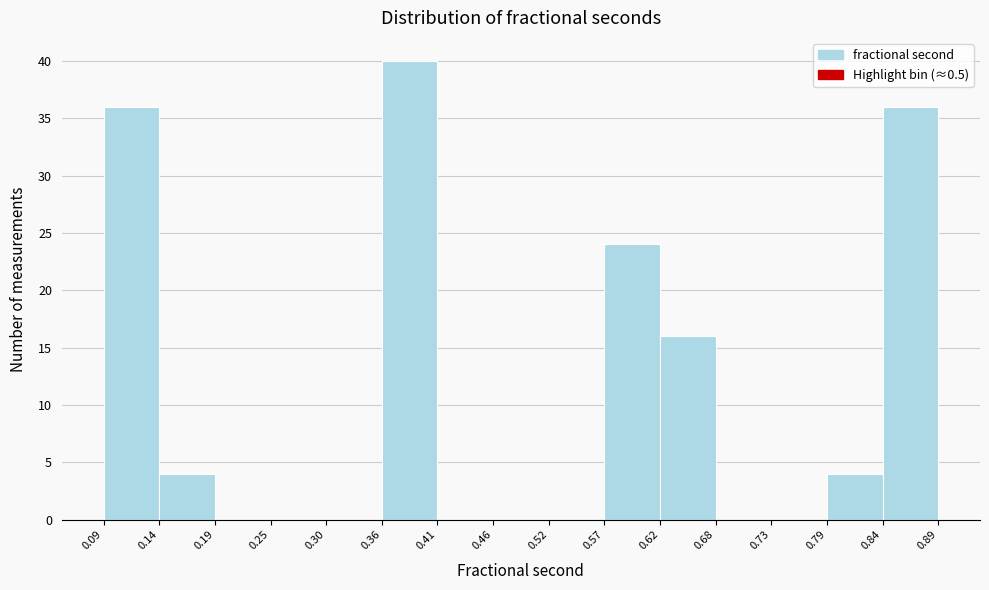

What is the height of the bar covering 0.79 to 0.84 on the x-axis? The values are not printed on the chart, so give them approximately, as read against the axis.

4